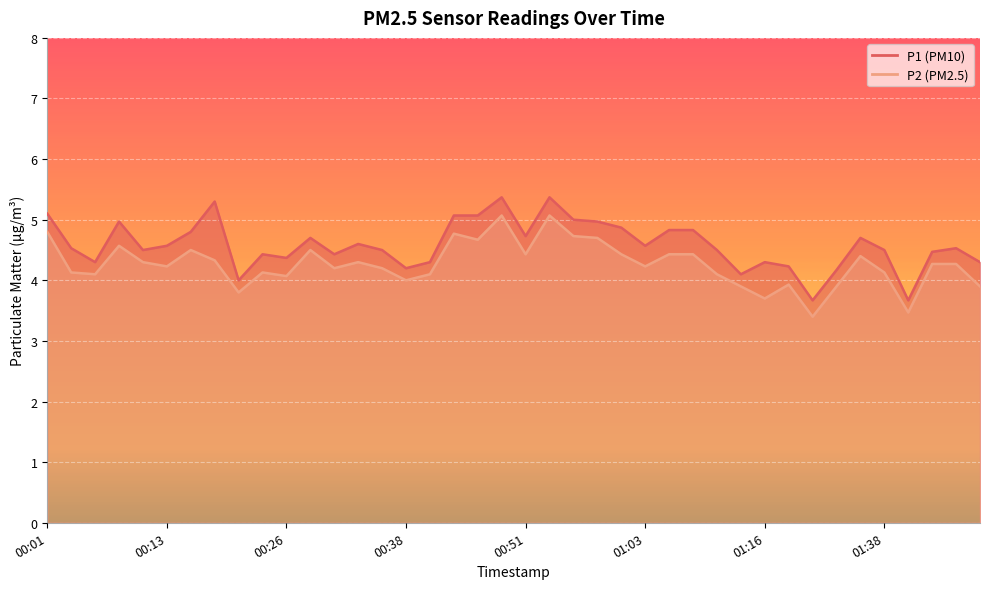

Which category has the lowest value across all series?

01:21